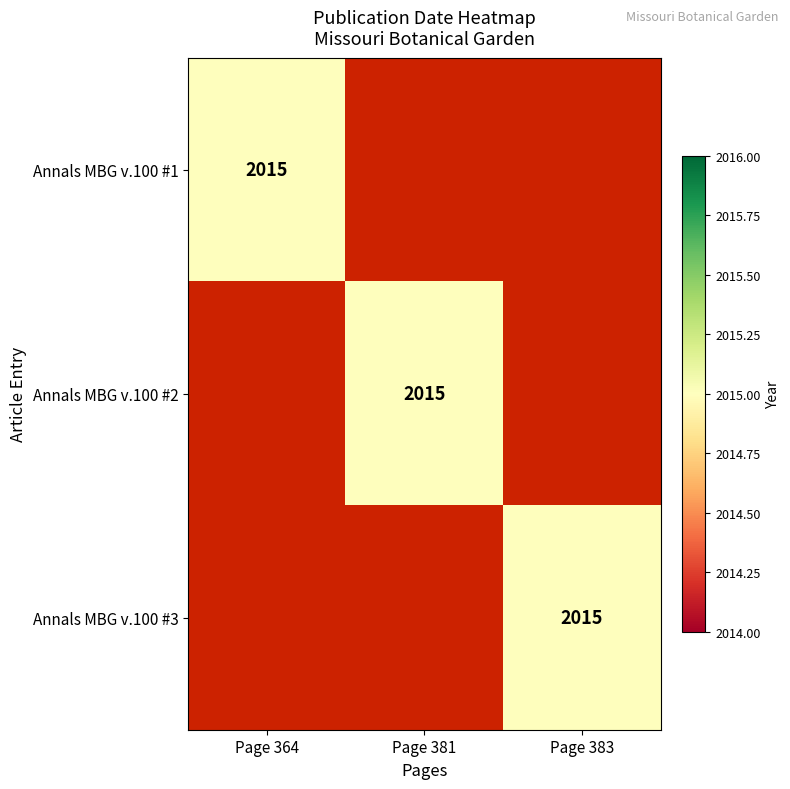

Rank the series by their maximum value, from lowest to highest.

Annals MBG v.100 #1, Annals MBG v.100 #2, Annals MBG v.100 #3